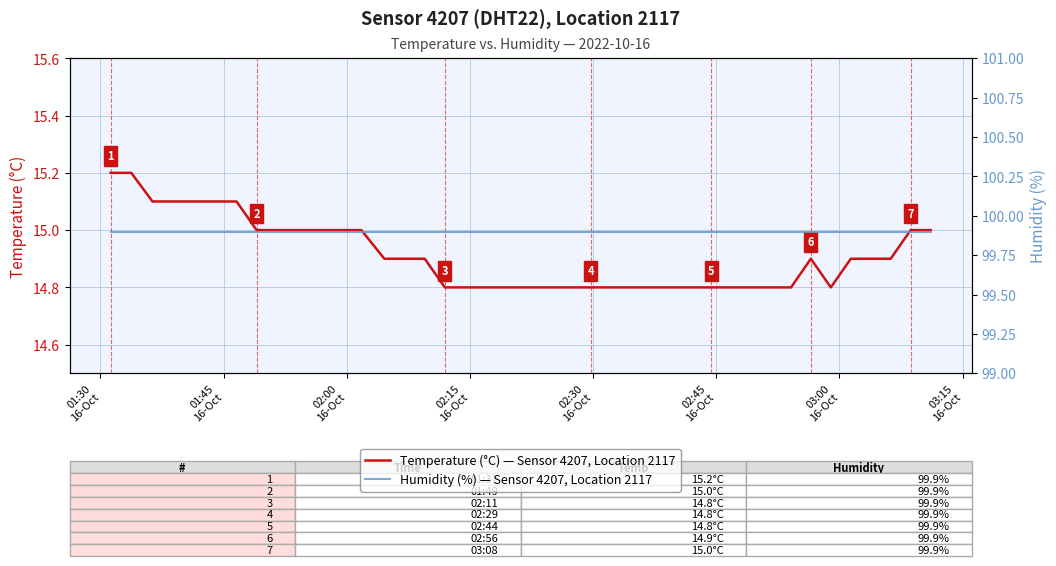

True or false: Humidity (%) — Sensor 4207, Location 2117 and Temperature (°C) — Sensor 4207, Location 2117 cross at least once.

False